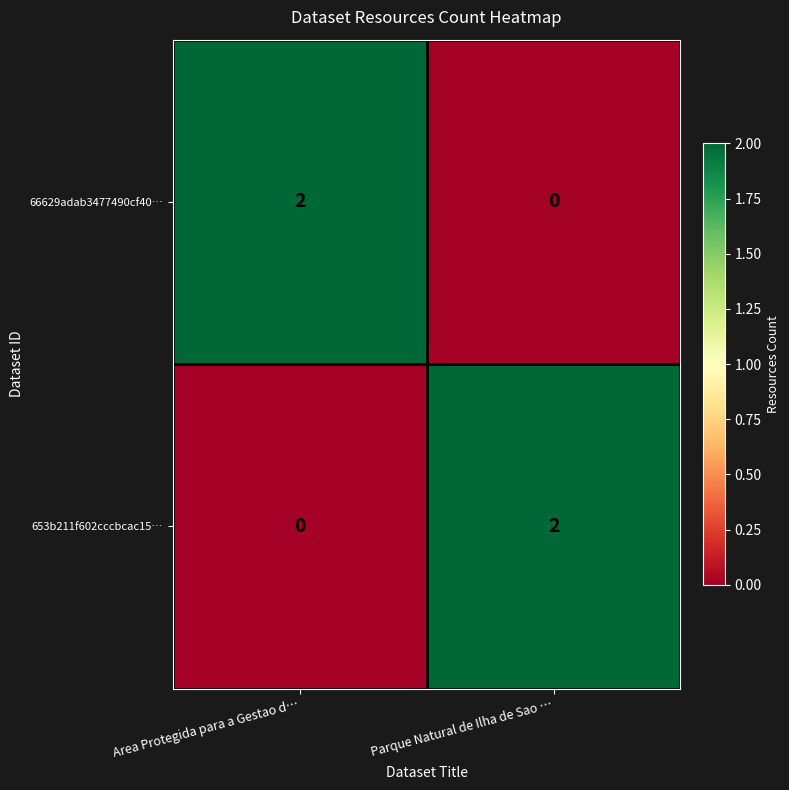

Is it true that 653b211f602cccbcac15… equals 2 at Parque Natural de Ilha de Sao …?

True